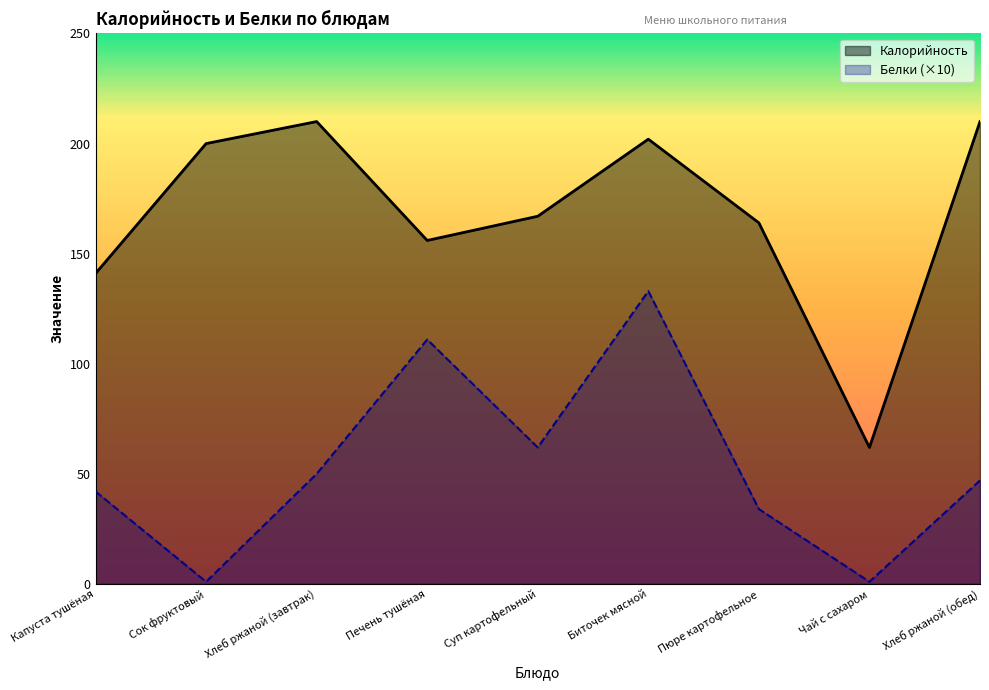

At how many categories does at least one series exceed 133?

8